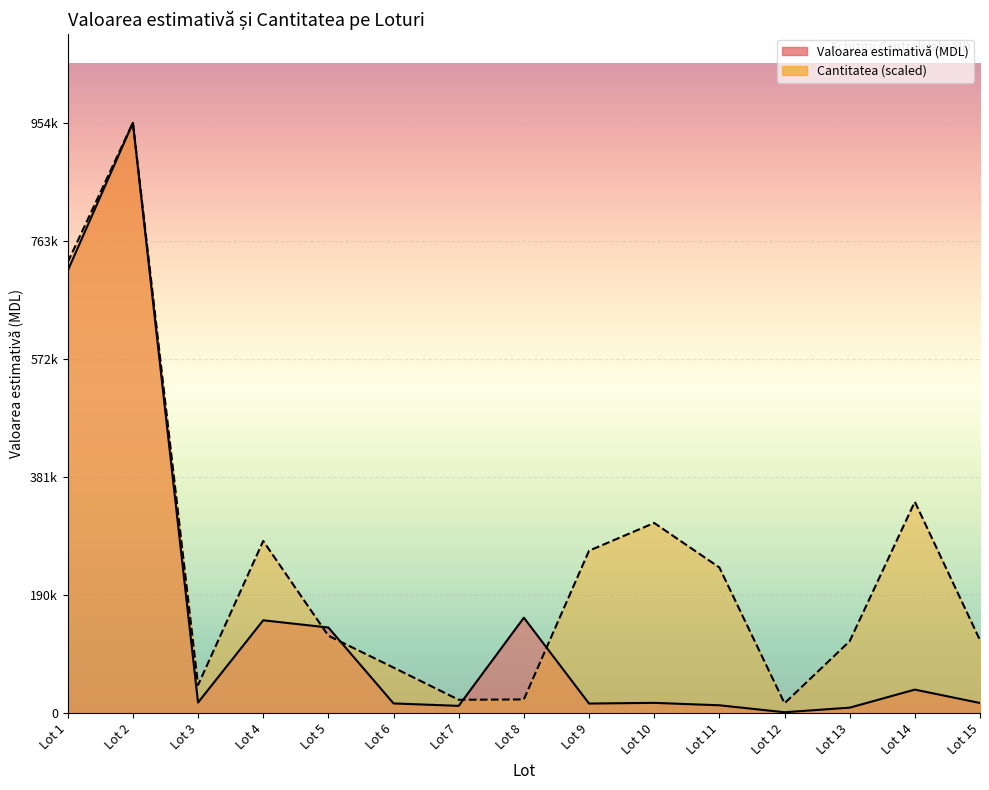

Which series has the largest range (max minus min)?

Valoarea estimativă (MDL)